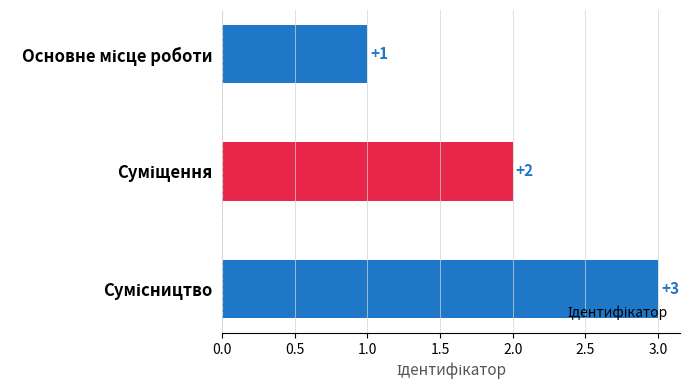

Are the bars horizontal?

Yes